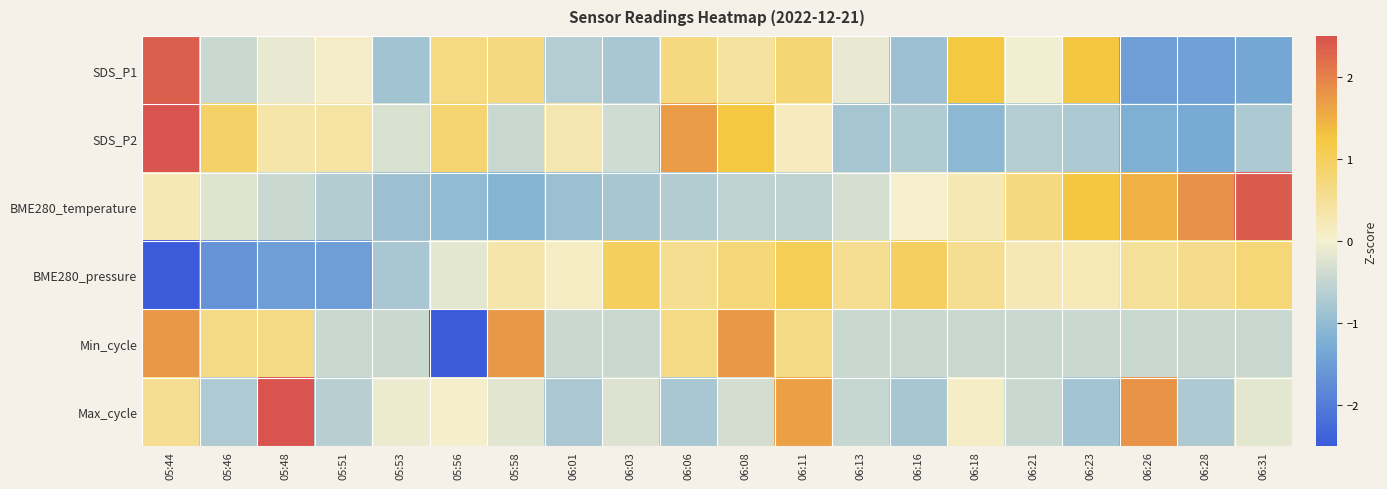

Which series has the largest range (max minus min)?

Min_cycle